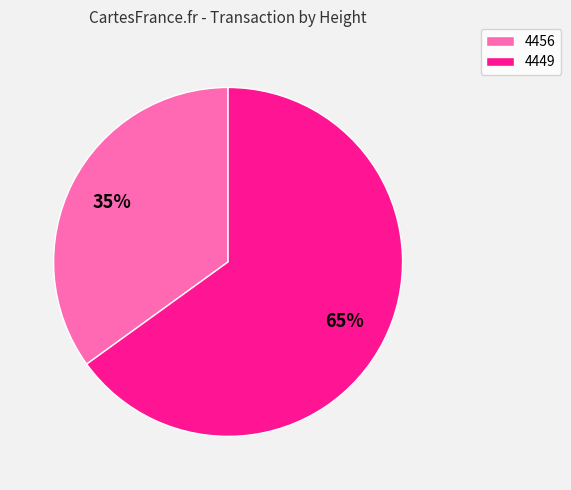

Does any single category account for the majority?

Yes